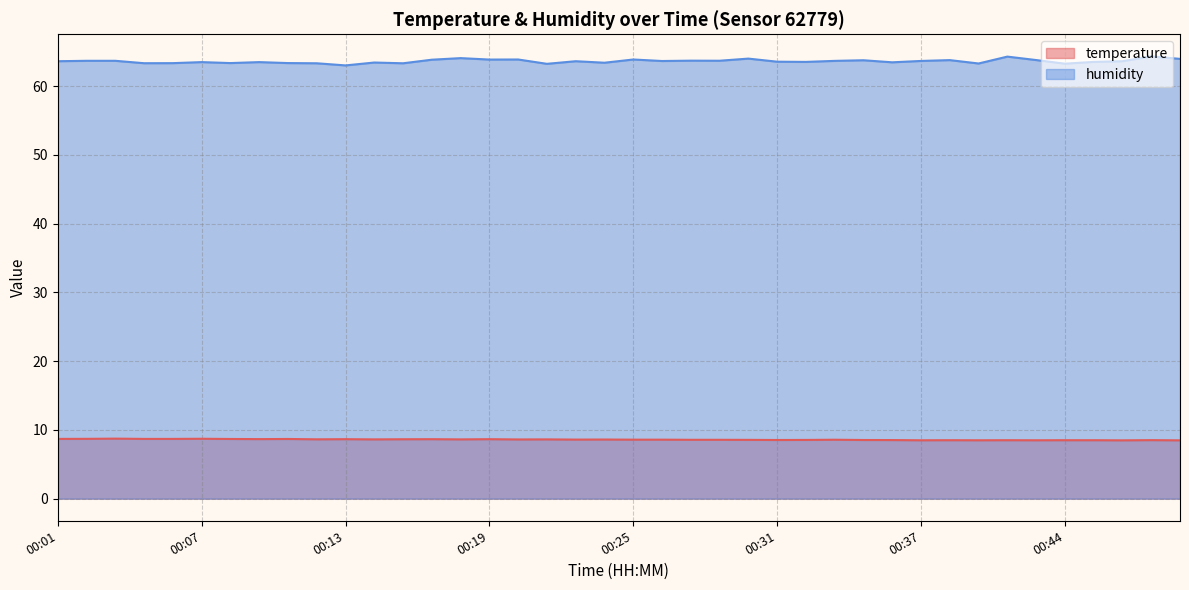

Rank the series at 00:08 from highest to lowest value.

humidity, temperature